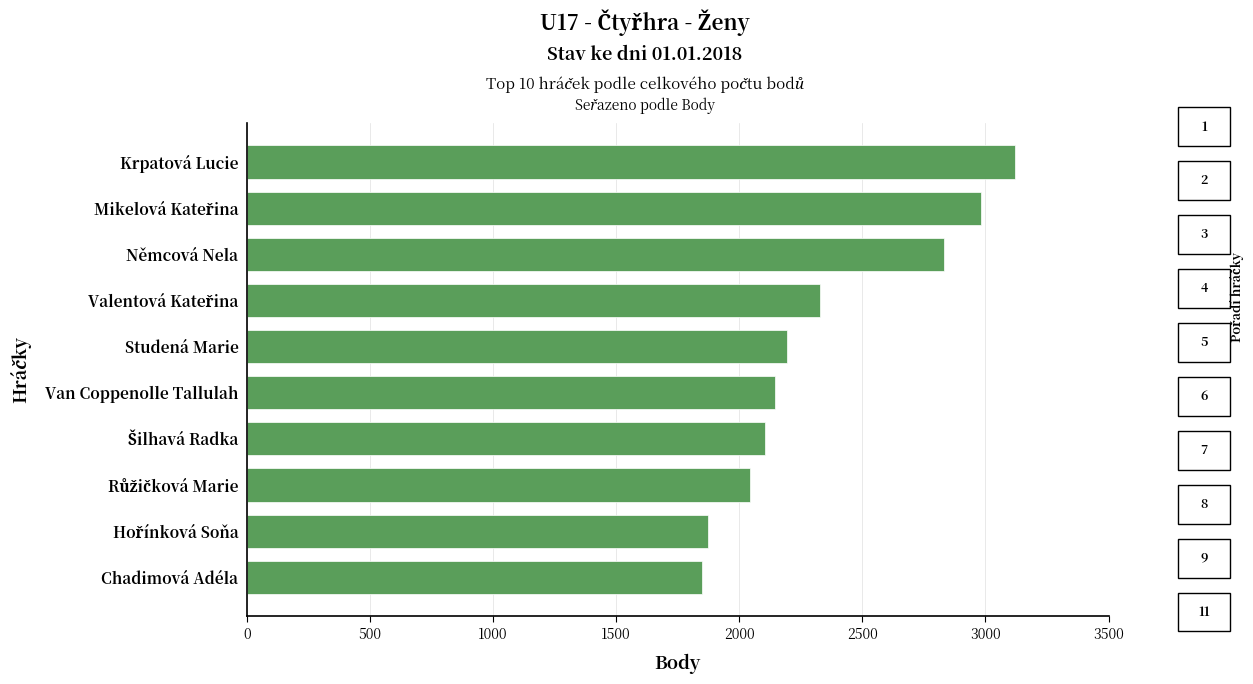

What is the difference between the maximum and minimum values?

1272